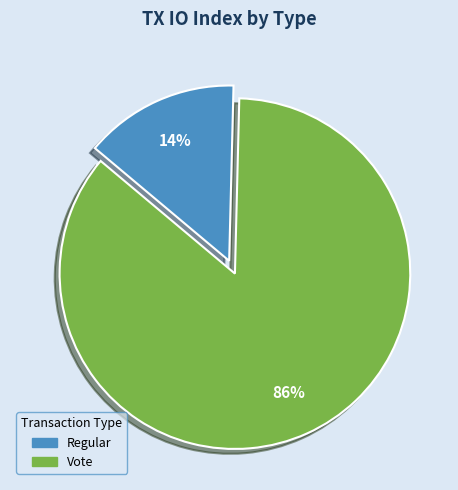

Which has a higher value, Regular or Vote?

Vote